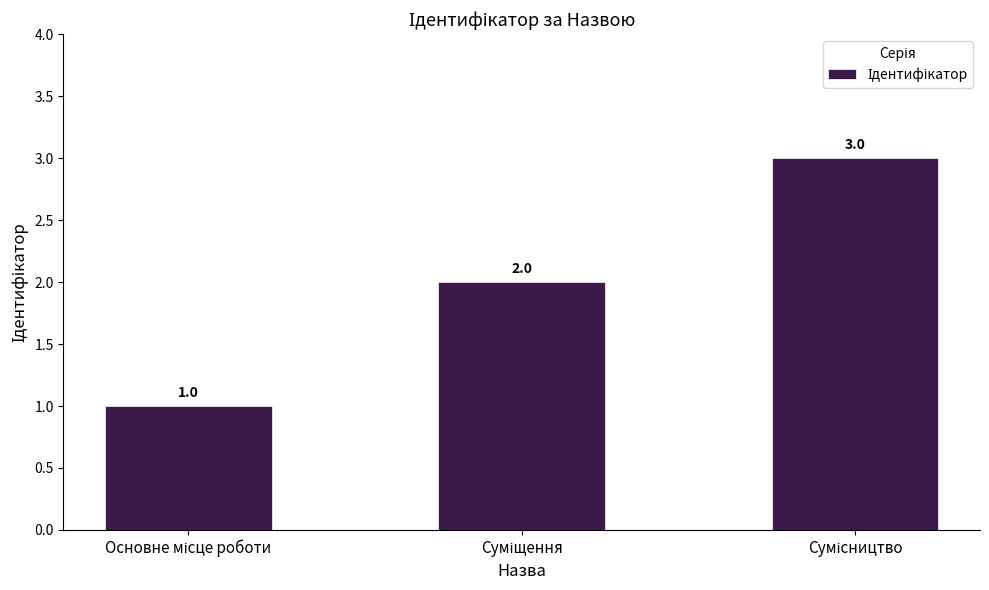

How many values are below 2?

1